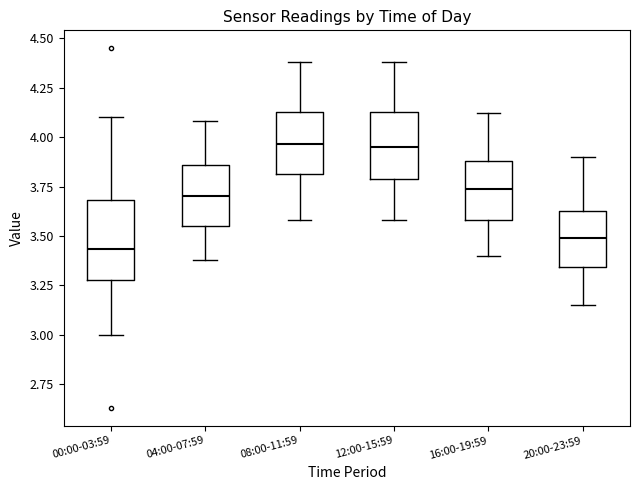

Comparing the boxes themselves (not the whiskers), which one is the tallest?

00:00-03:59